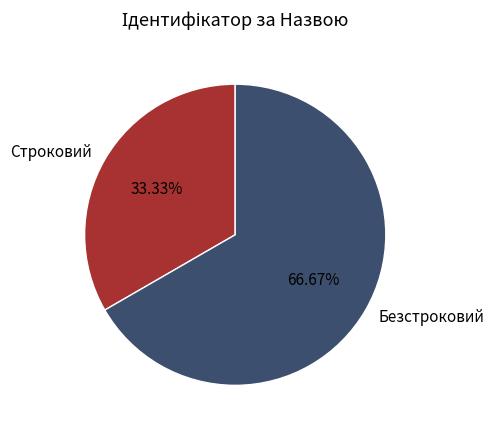

Count the number of slices in the pie.

2